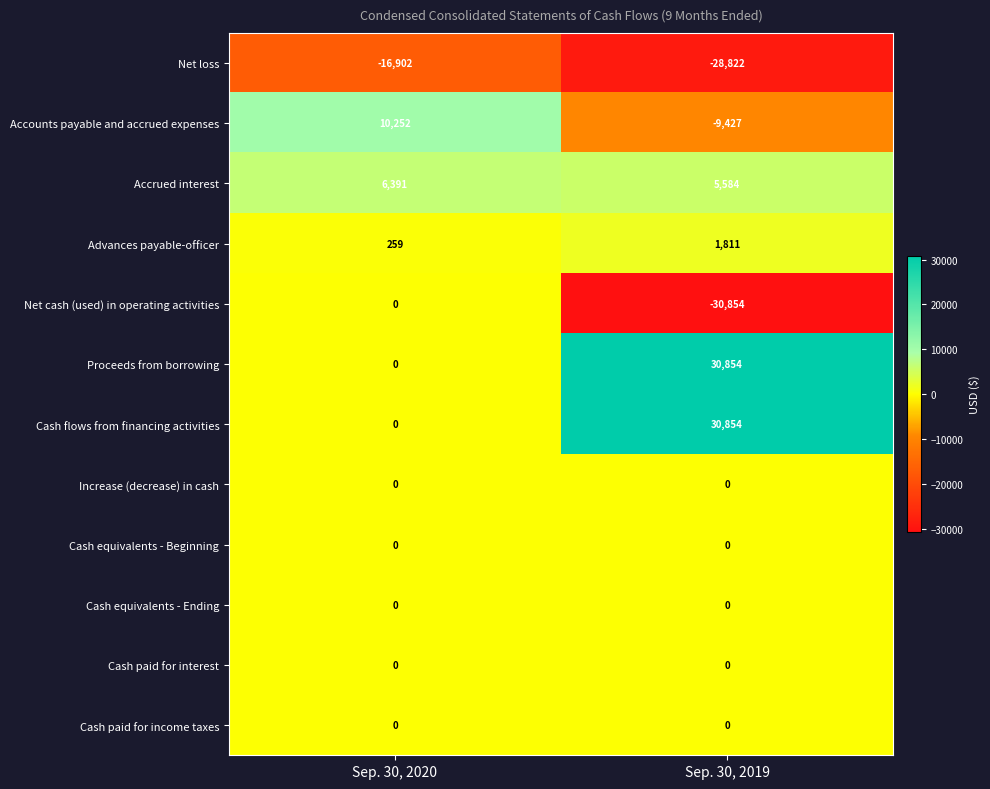

What is the sum of all Advances payable-officer values?

2070